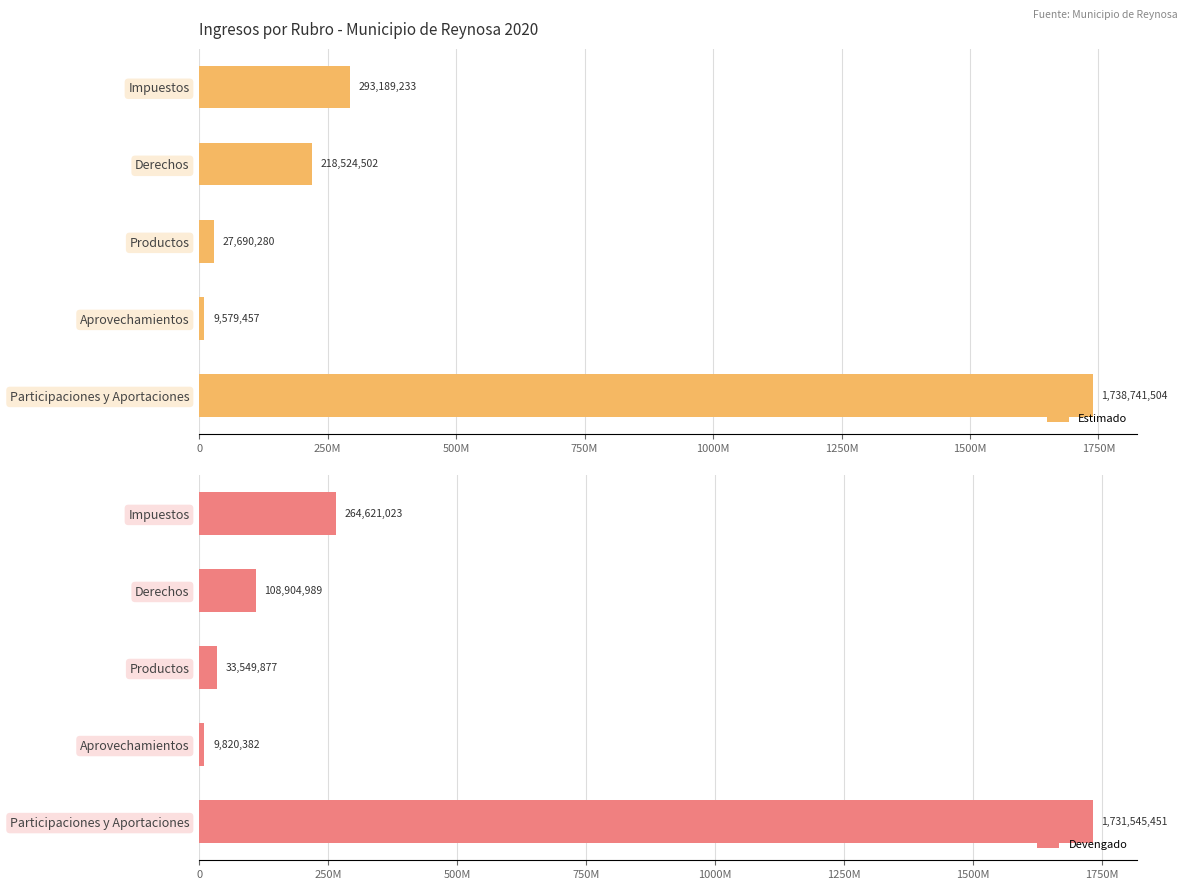

Is it true that Devengado equals 264621023 at Impuestos?

True